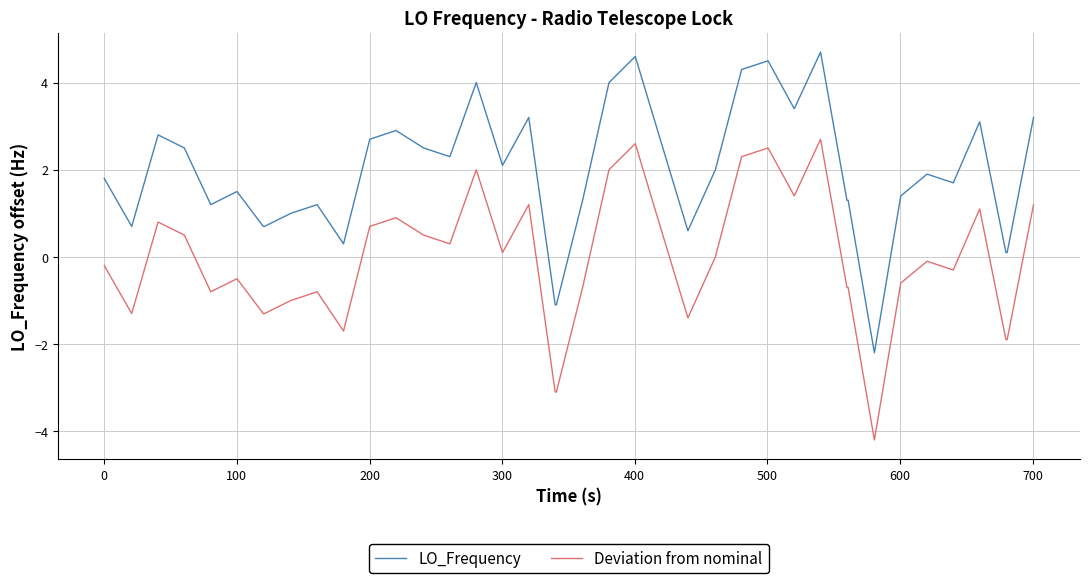

What is the minimum value for Deviation from nominal?

-4.2